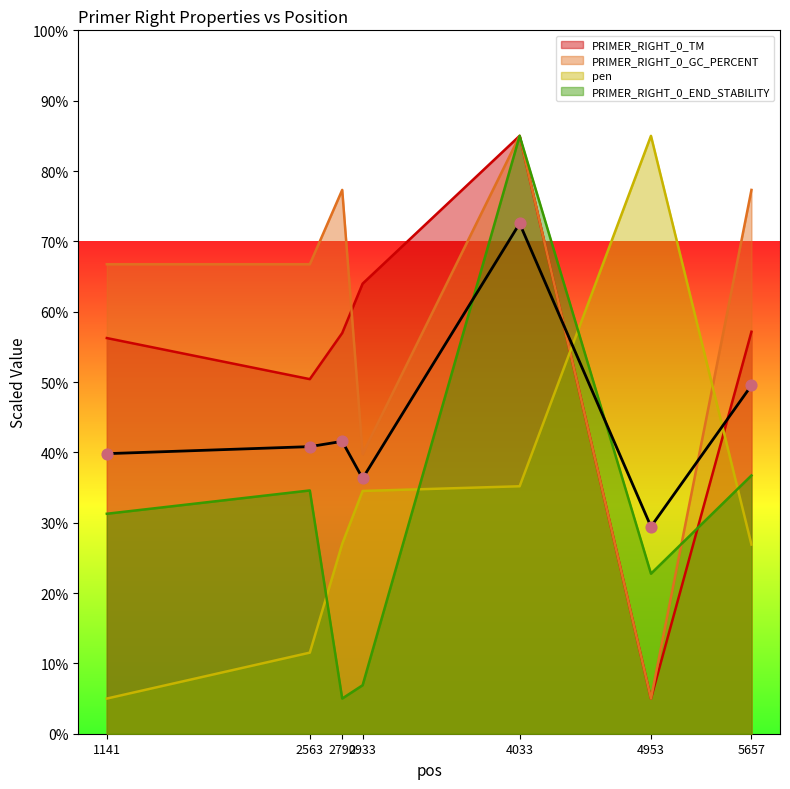

What are all the series names shown in the legend?

PRIMER_RIGHT_0_TM, PRIMER_RIGHT_0_GC_PERCENT, pen, PRIMER_RIGHT_0_END_STABILITY